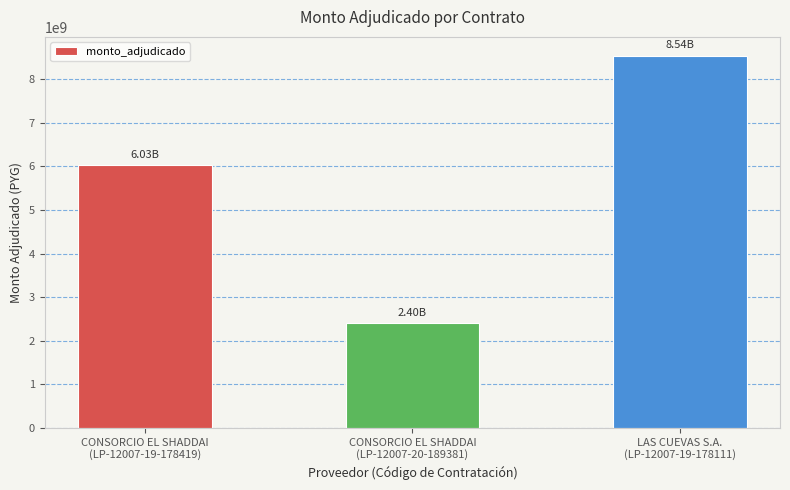

Which has a higher value, CONSORCIO EL SHADDAI
(LP-12007-19-178419) or CONSORCIO EL SHADDAI
(LP-12007-20-189381)?

CONSORCIO EL SHADDAI
(LP-12007-19-178419)